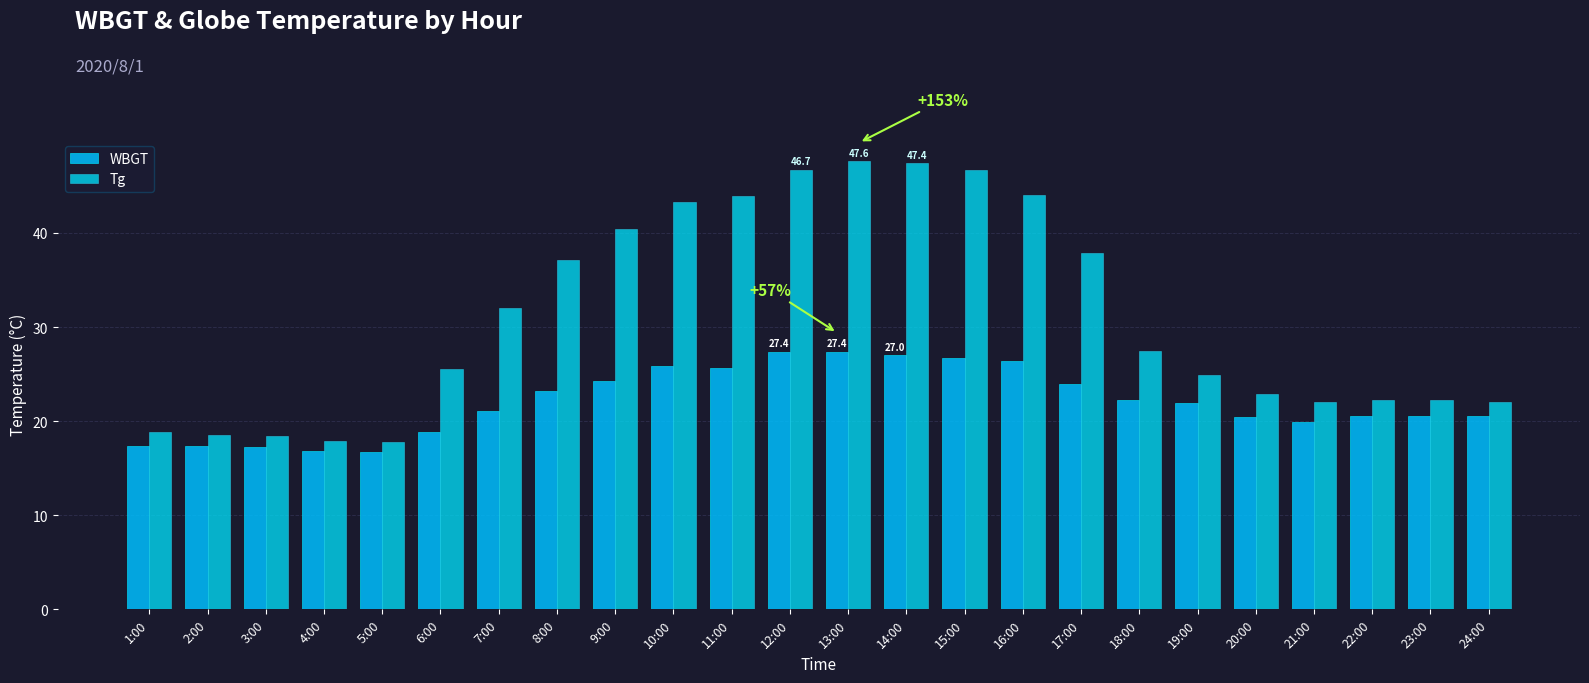

How many data points in Tg are less than 27?

12